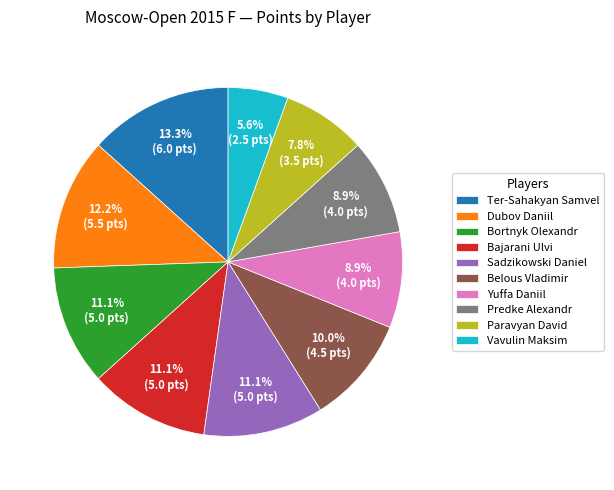

What portion of the pie excludes Belous Vladimir?

90.0%